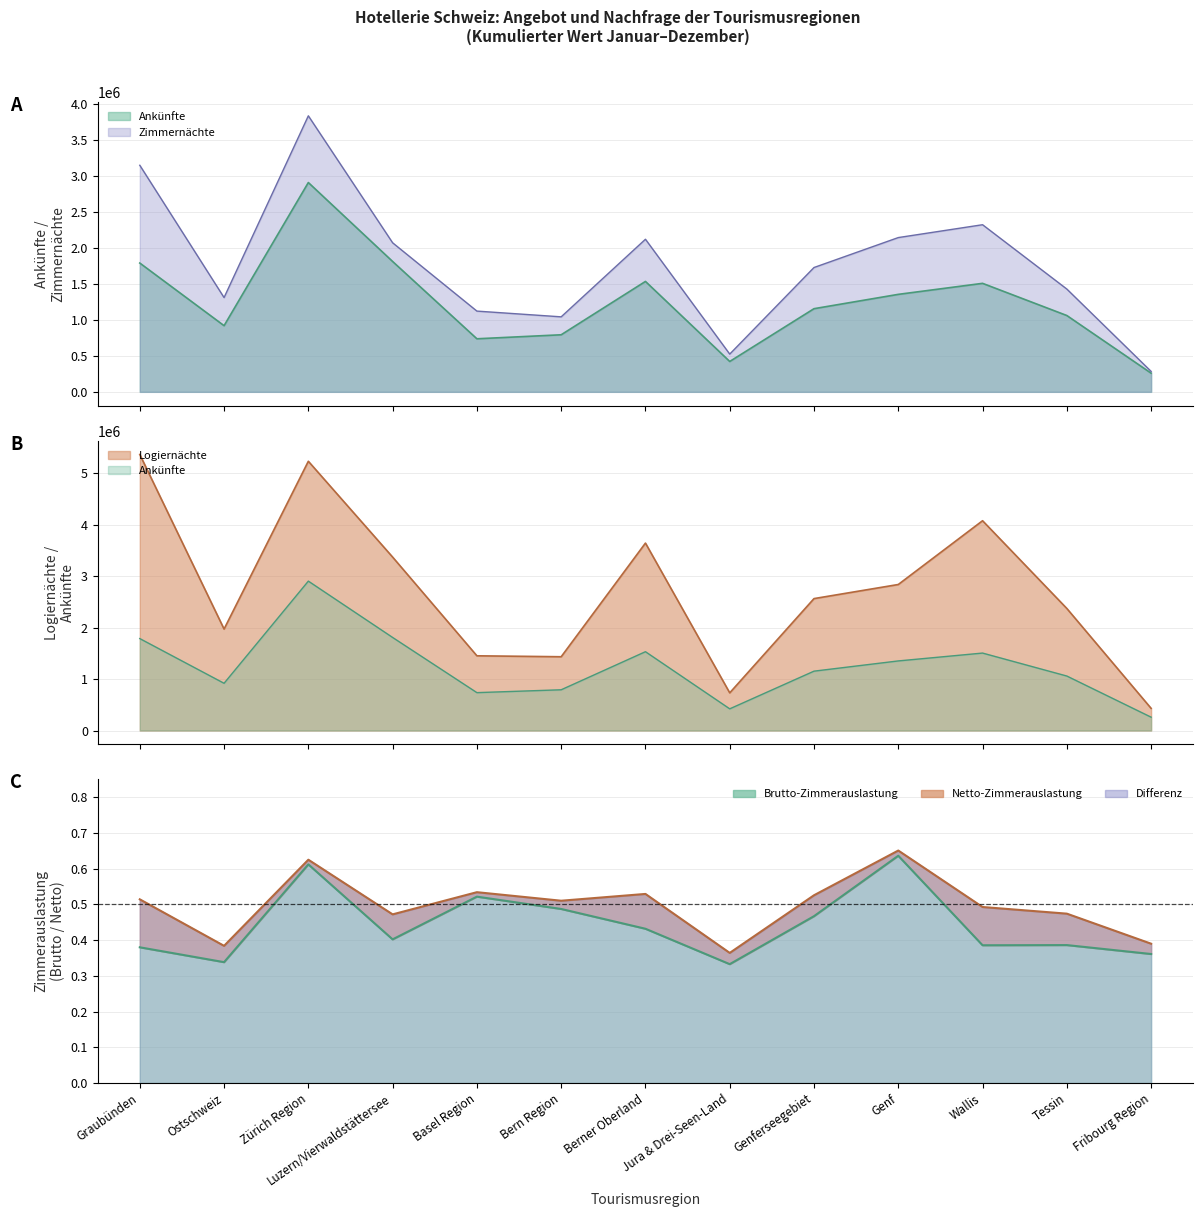

What is the highest value of the Logiernächte series?

5365622